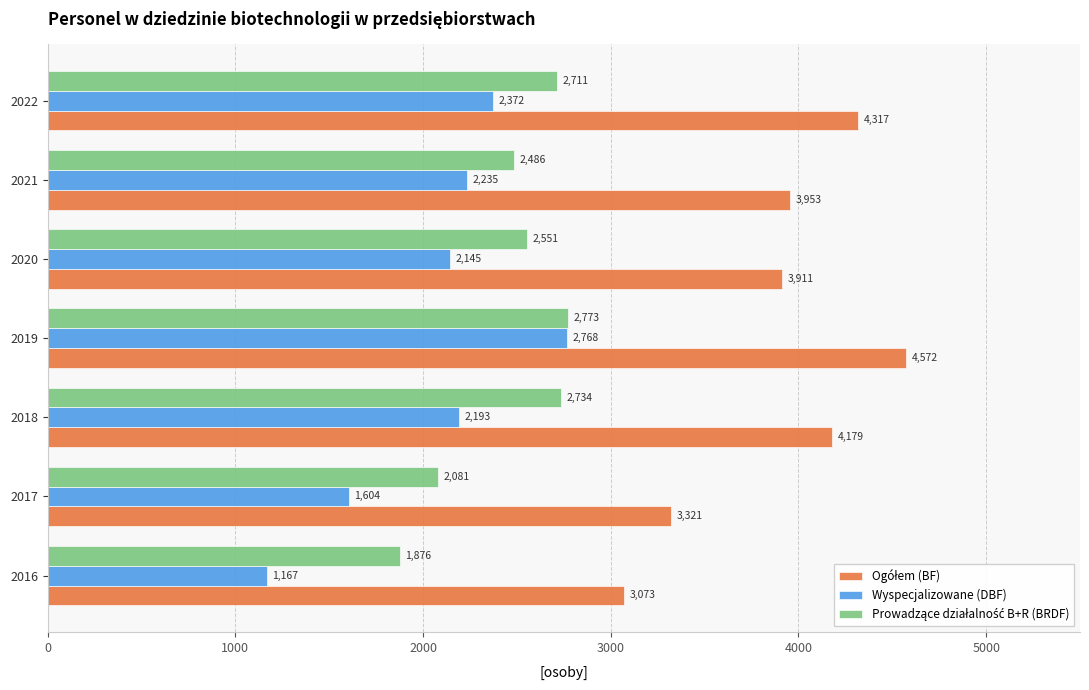

At which category is the sum across all series the highest?

2019